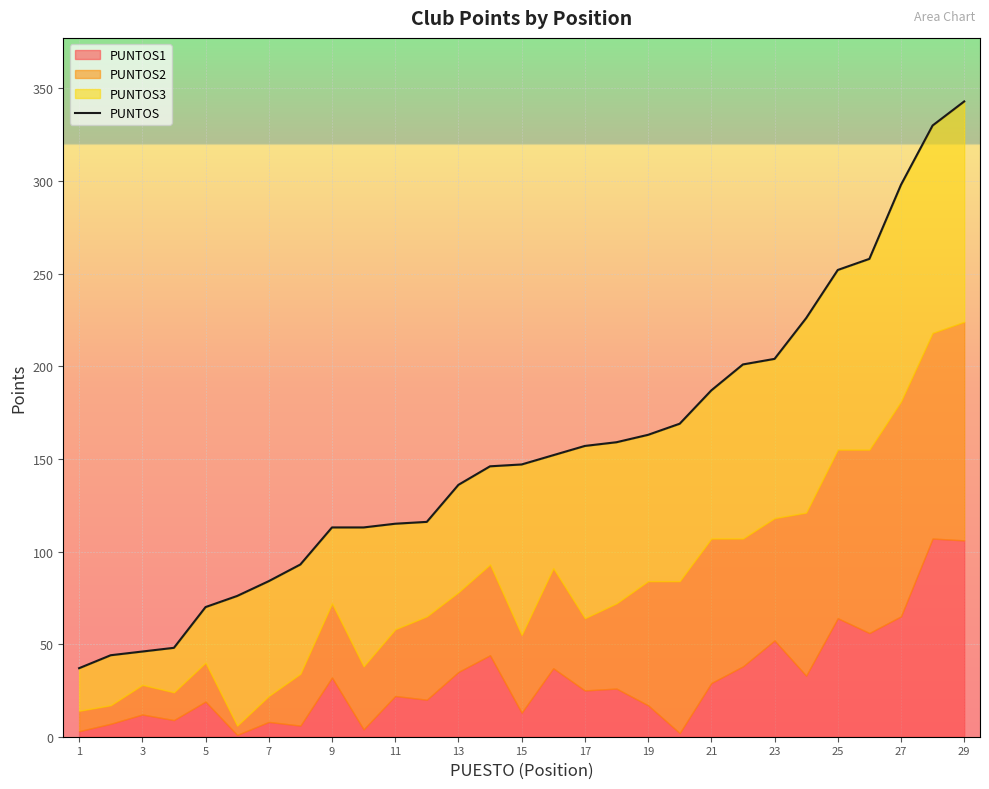

True or false: the data has more than 2 interior local peaks.

False